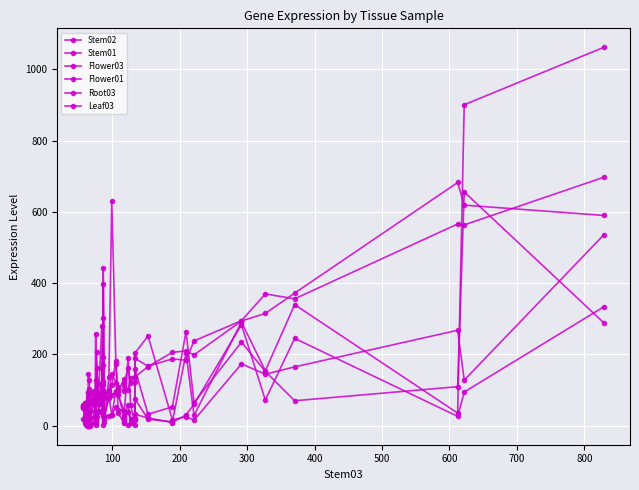

After their last crossing, which series has the higher values: Flower03 or Stem01?

Stem01